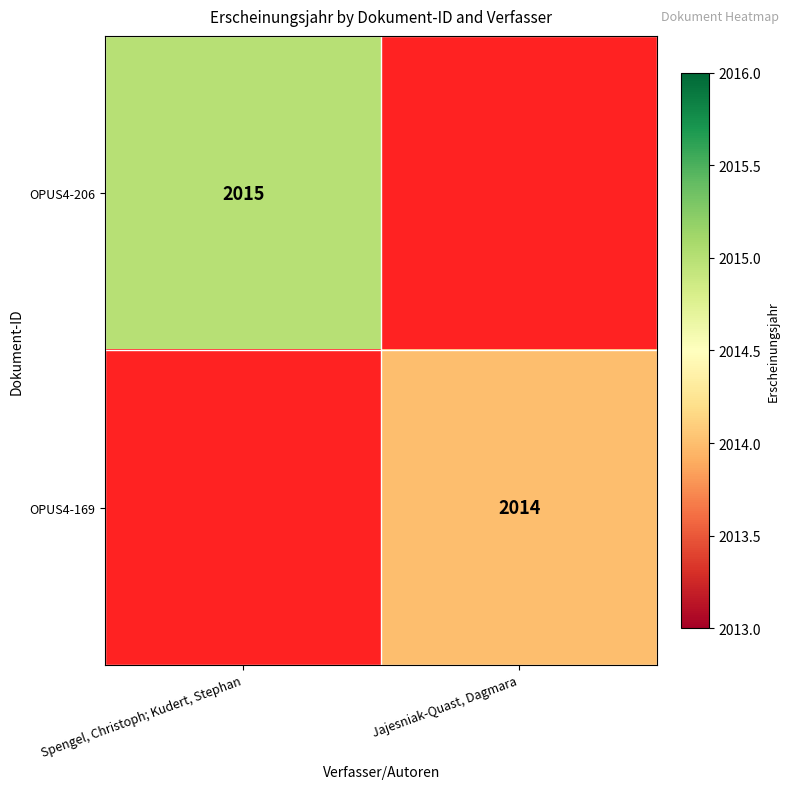

The OPUS4-169 series shows 3045 at Jajesniak-Quast, Dagmara. True or false?

False